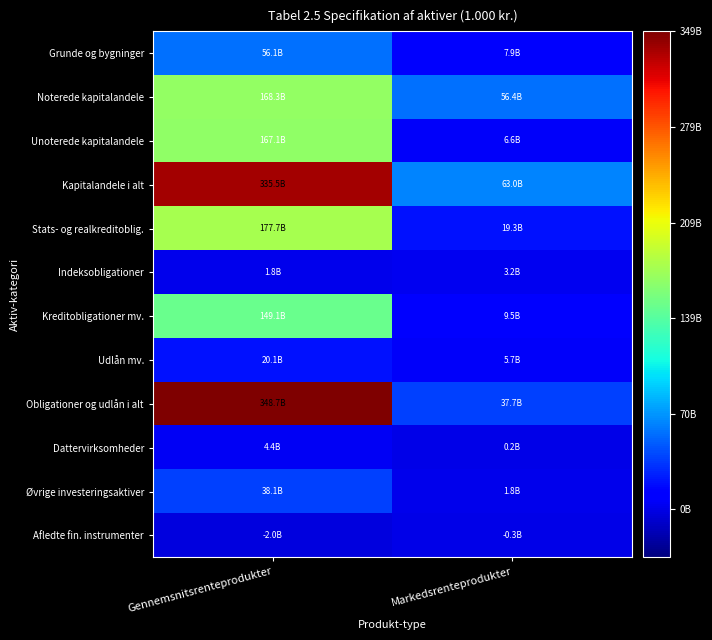

Between Gennemsnitsrenteprodukter and Markedsrenteprodukter, which is larger?

Gennemsnitsrenteprodukter